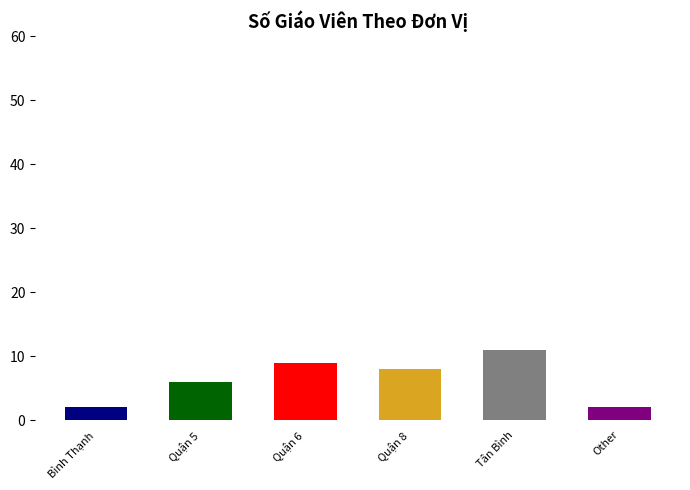

Count the number of data series in this chart.

1